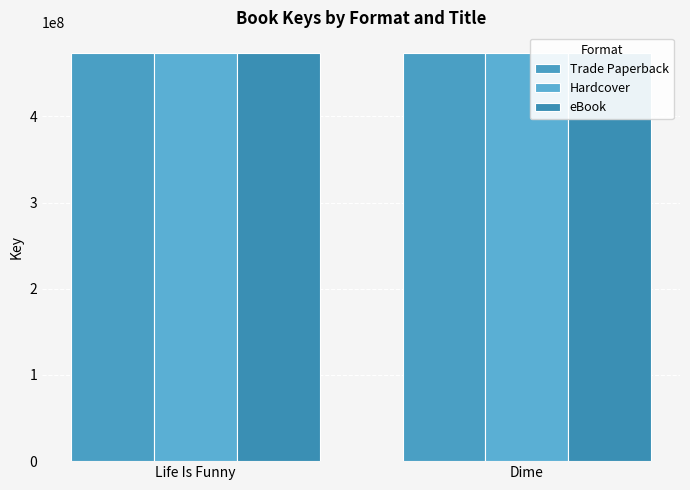

What is the label of the 1st bar from the left?

Life Is Funny